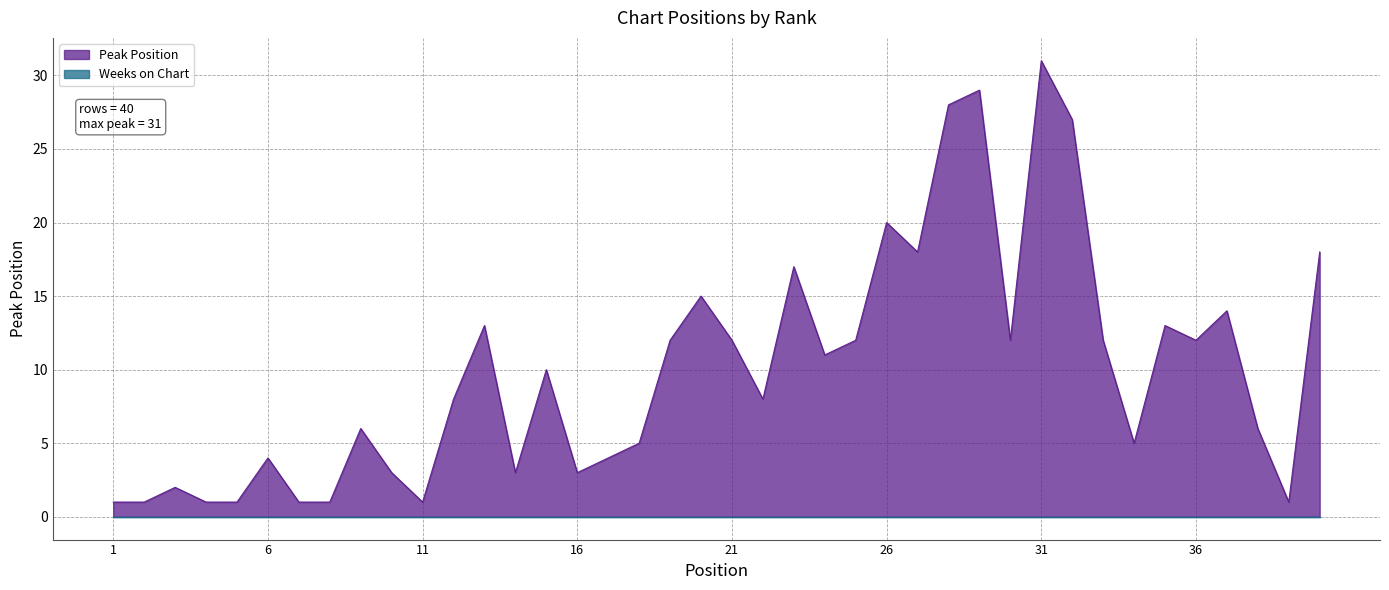

Reading left to right, extract all data points from this chart.

1=1	2=1	3=2	4=1	5=1	6=4	7=1	8=1	9=6	10=3	11=1	12=8	13=13	14=3	15=10	16=3	17=4	18=5	19=12	20=15	21=12	22=8	23=17	24=11	25=12	26=20	27=18	28=28	29=29	30=12	31=31	32=27	33=12	34=5	35=13	36=12	37=14	38=6	39=1	40=18